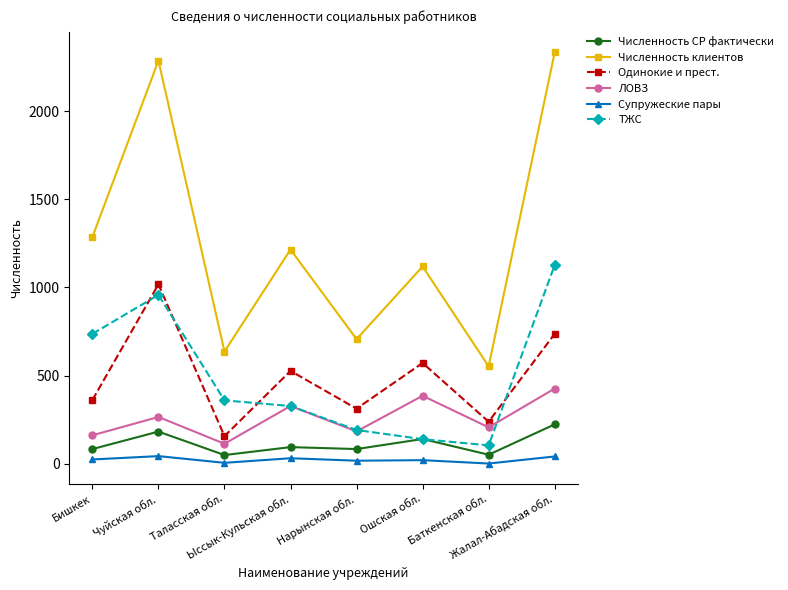

Which series has the largest total across all categories?

Численность клиентов